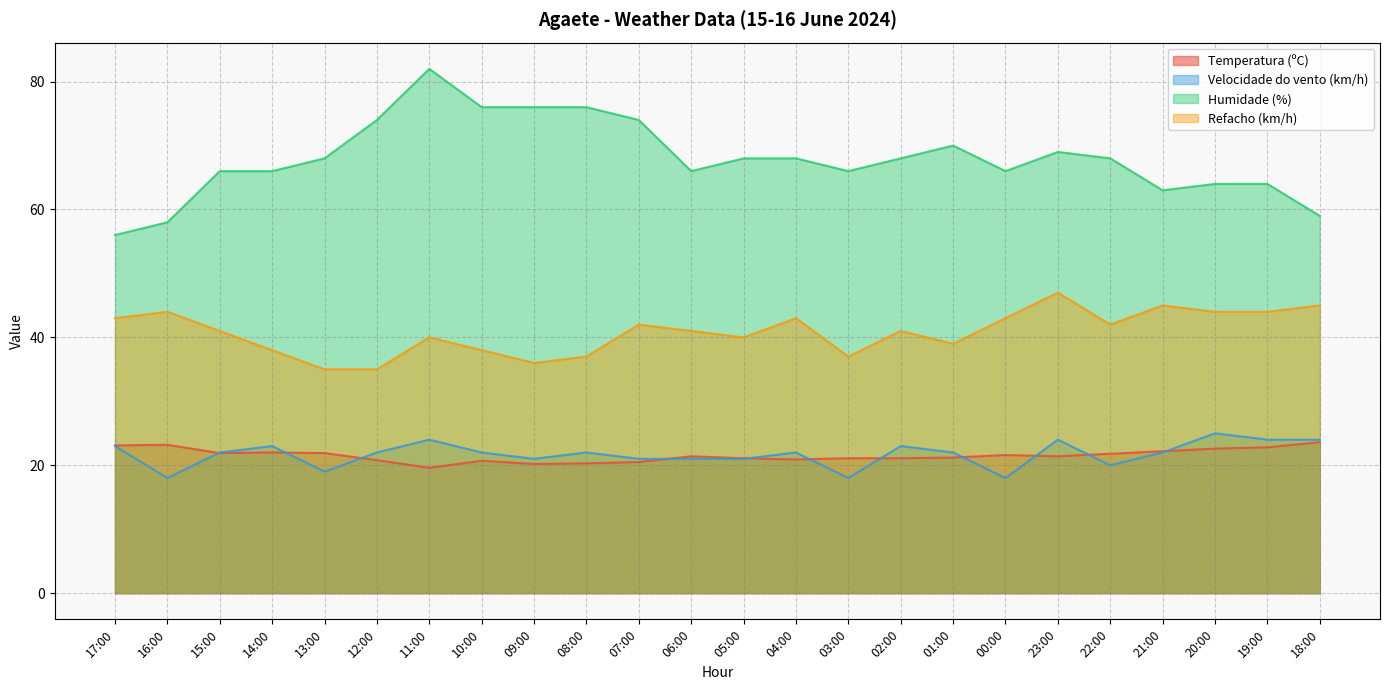

How many lines are shown in the chart?

4